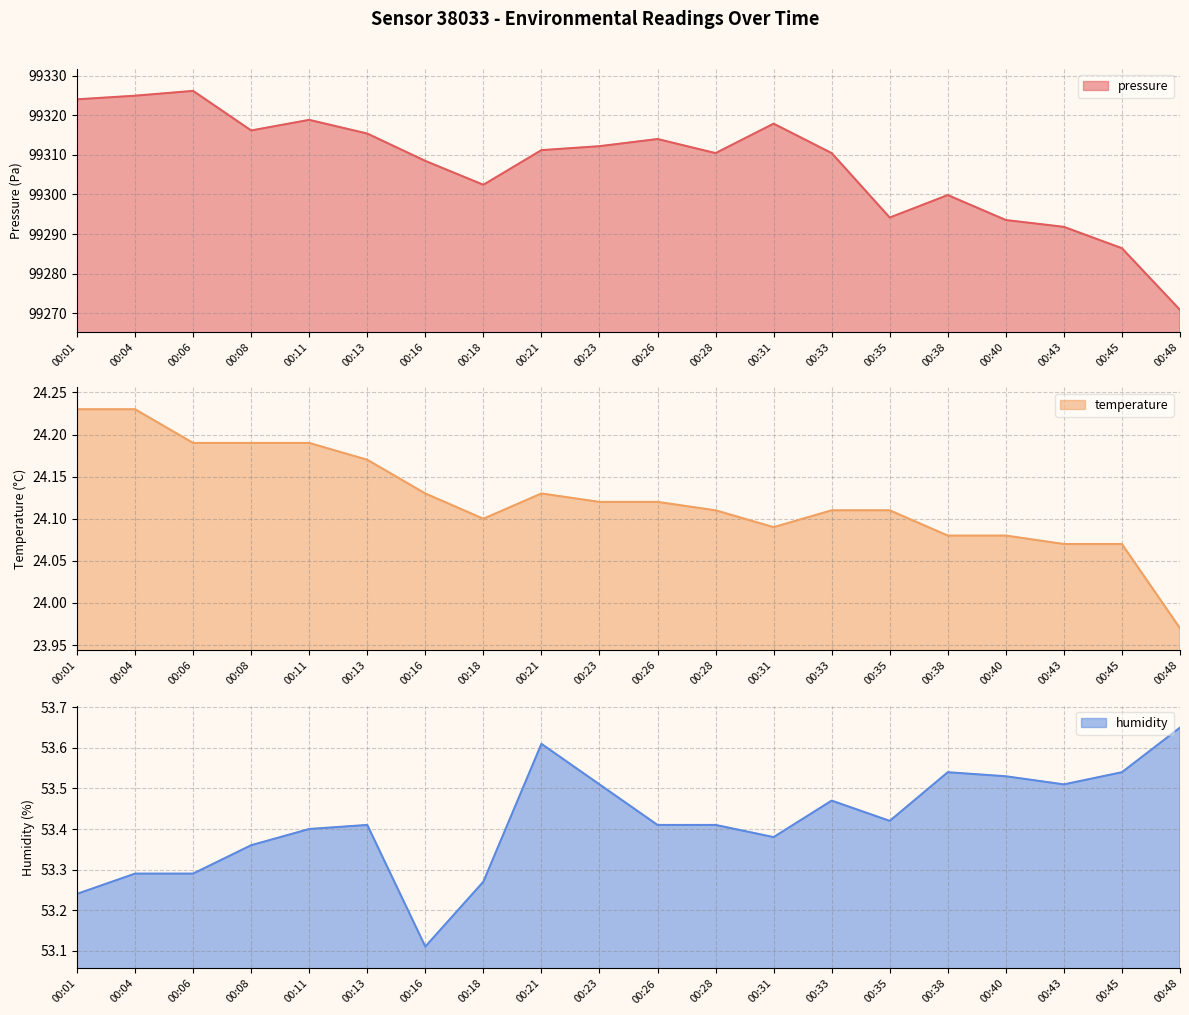

Is the value of humidity at 00:31 greater than the value of temperature at 00:45?

Yes